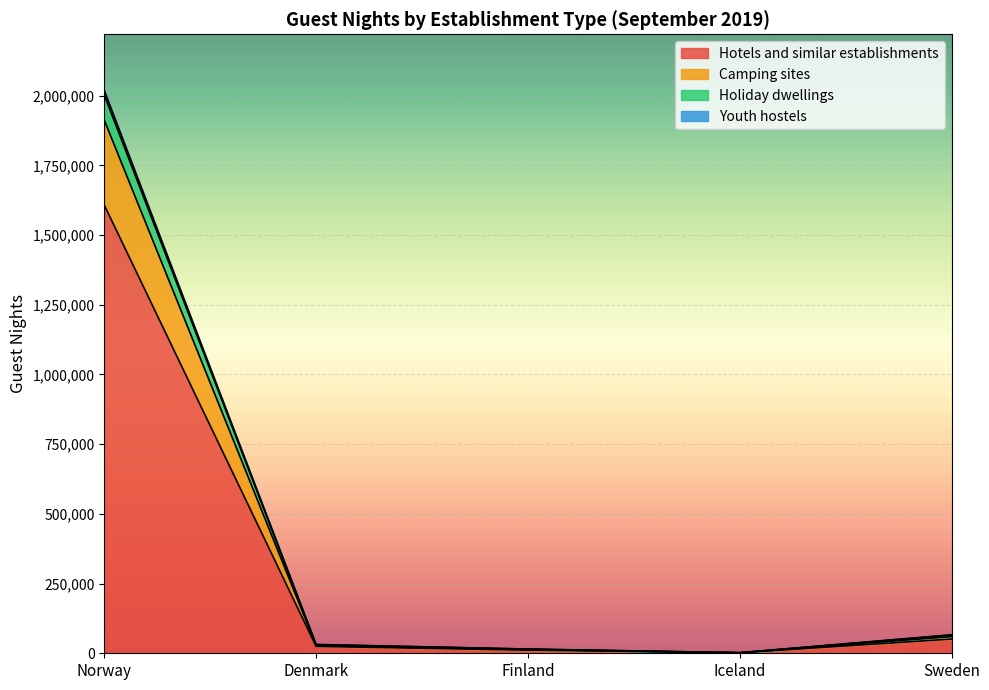

What is the value of the Youth hostels point at the 5th from the left?

65465